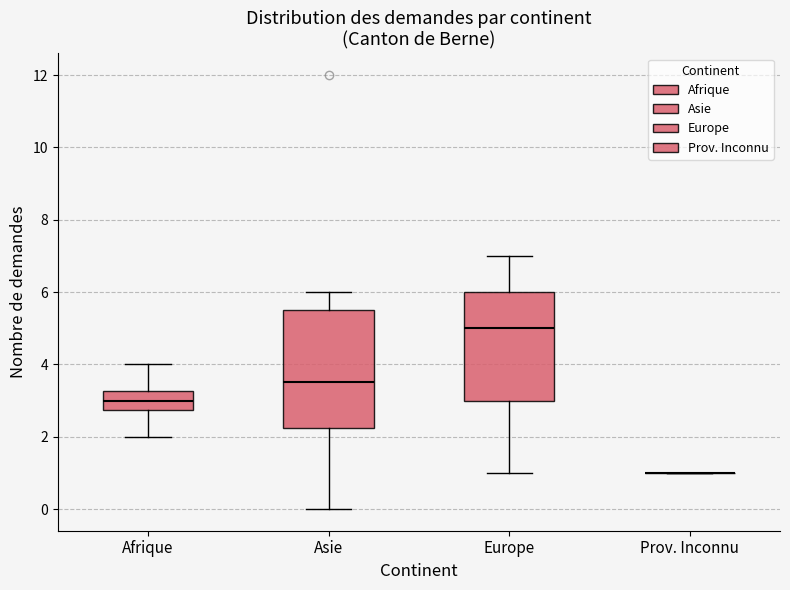

Reading left to right, read every box against the y-axis: the position of its median line, the range the box covers, and the ends of its whiskers. The values are not printed on the chart, so give them approximately, as read against the axis.

Afrique: median 3.0, box 2.8 to 3.2, whiskers 2.0 to 4.0
Asie: median 3.6, box 2.2 to 5.6, whiskers 0.0 to 6.0
Europe: median 5.0, box 3.0 to 6.0, whiskers 1.0 to 7.0
Prov. Inconnu: box collapsed to a line at 1.0, whiskers 1.0 to 1.0